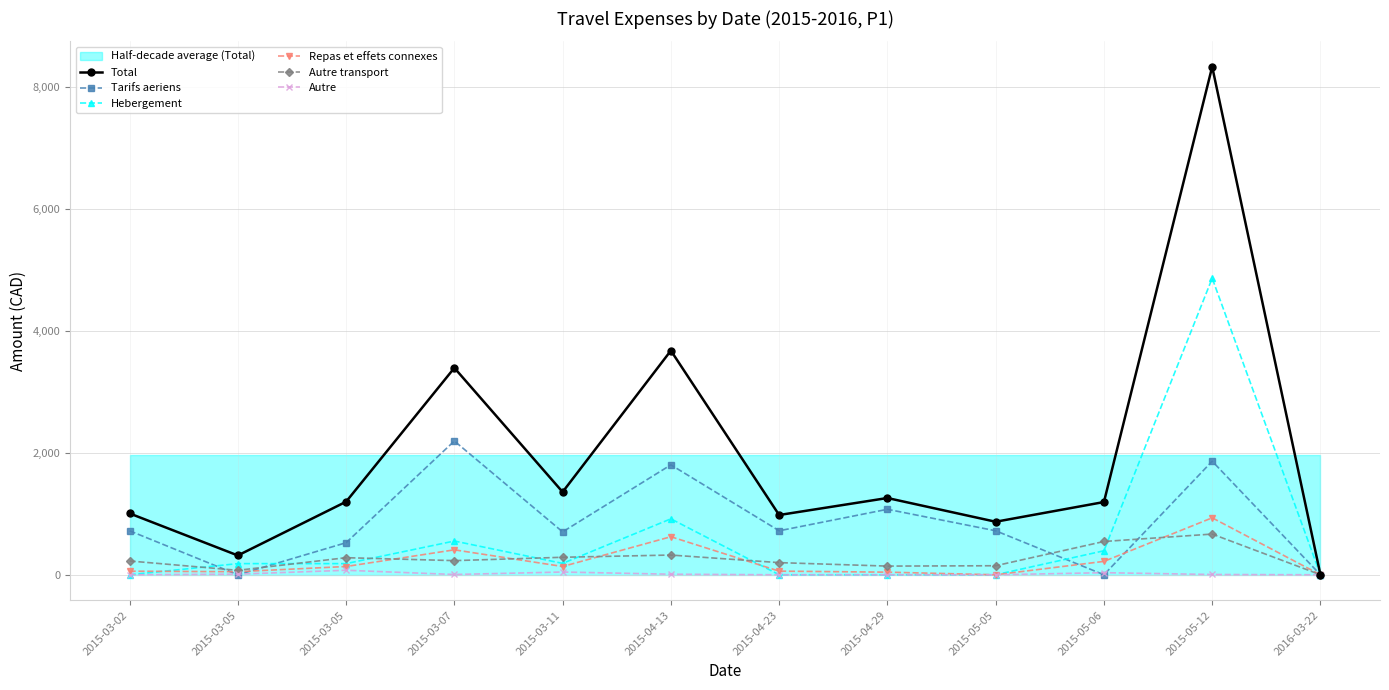

The value of Total at 2015-03-02 is 1005.3. True or false?

True